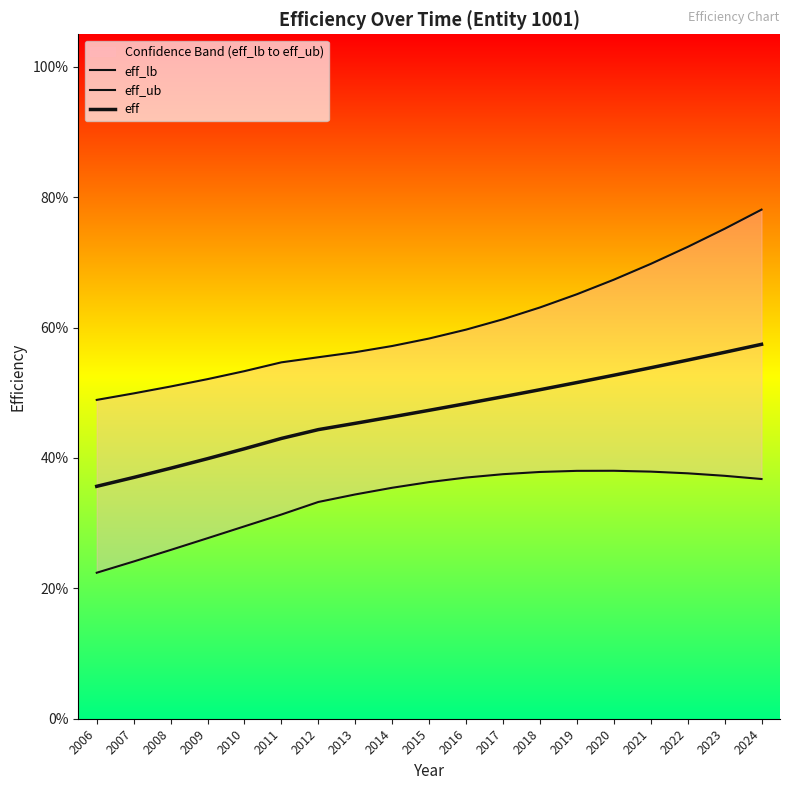

What is the value of the eff_lb point at the 3rd from the left?

0.3